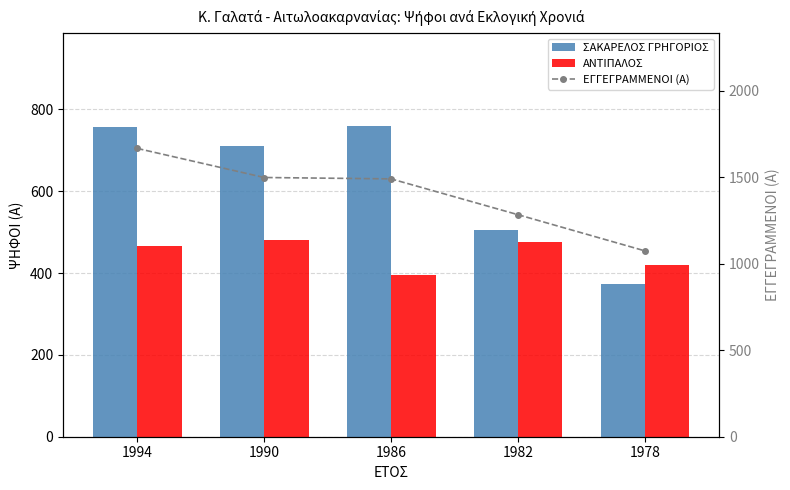

Does the chart contain any negative values?

No